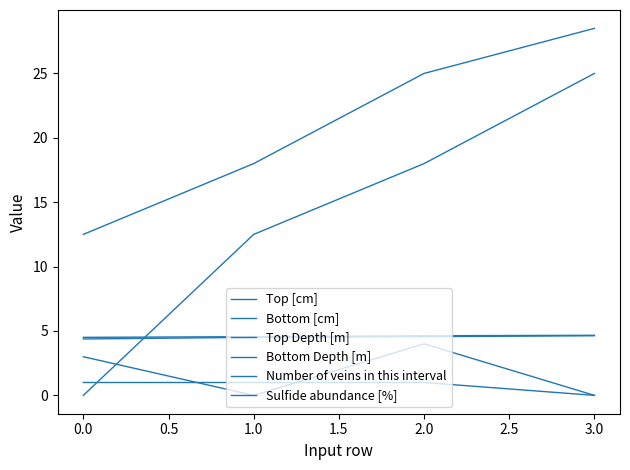

How many Number of veins in this interval values are between 0 and 4?

4